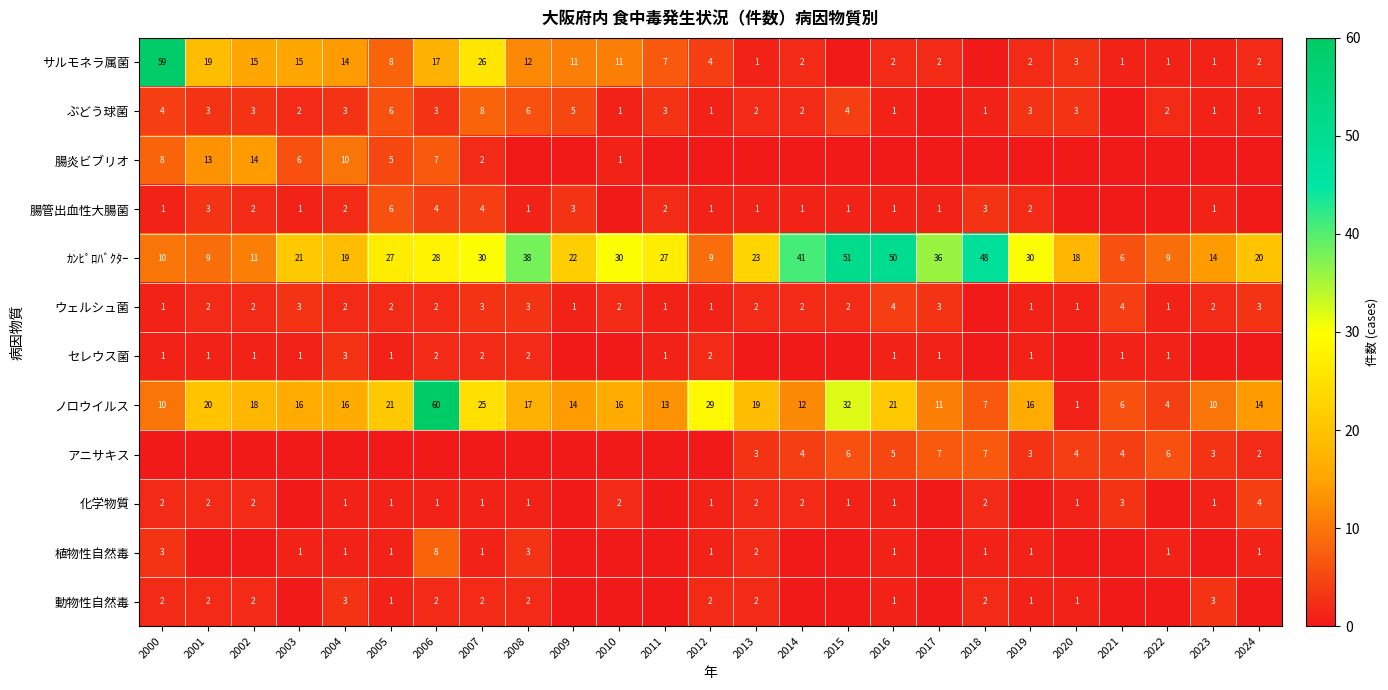

What is the maximum value for ｶﾝﾋﾟﾛﾊﾞｸﾀｰ?

51